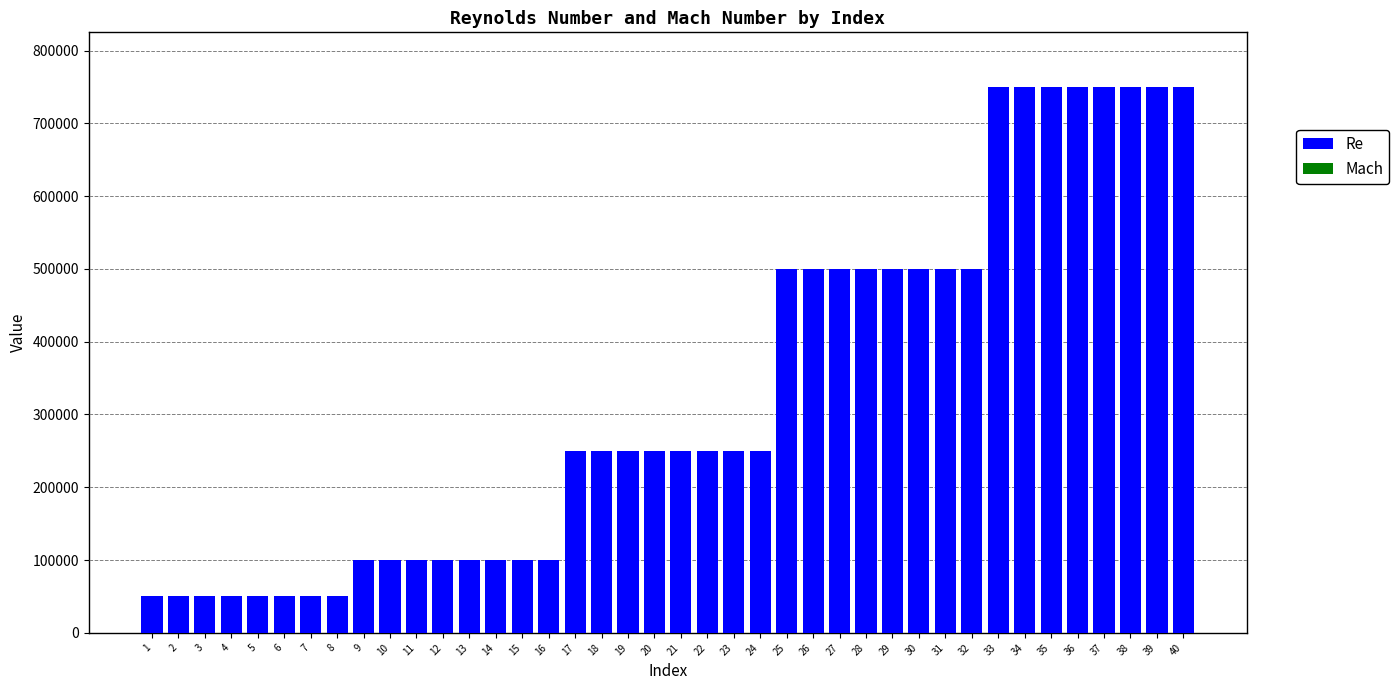

What is the sum of all Re values?

13200000.0